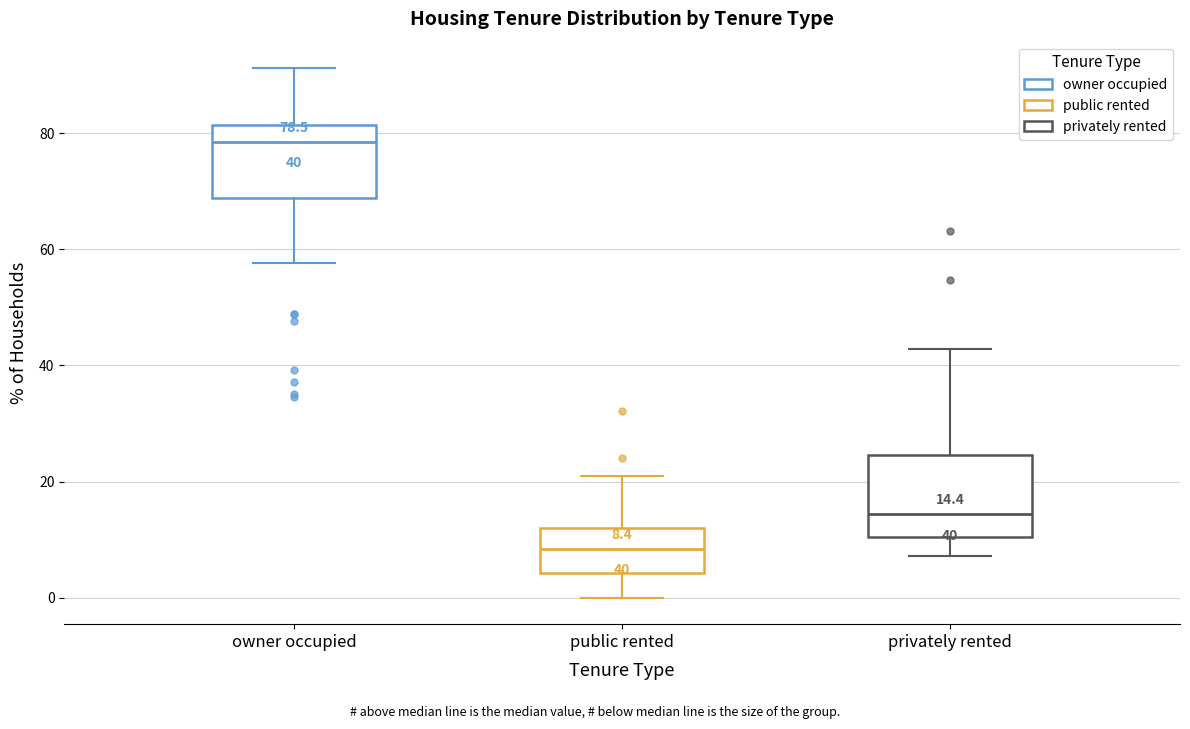

Which box has the lowest median line?

public rented